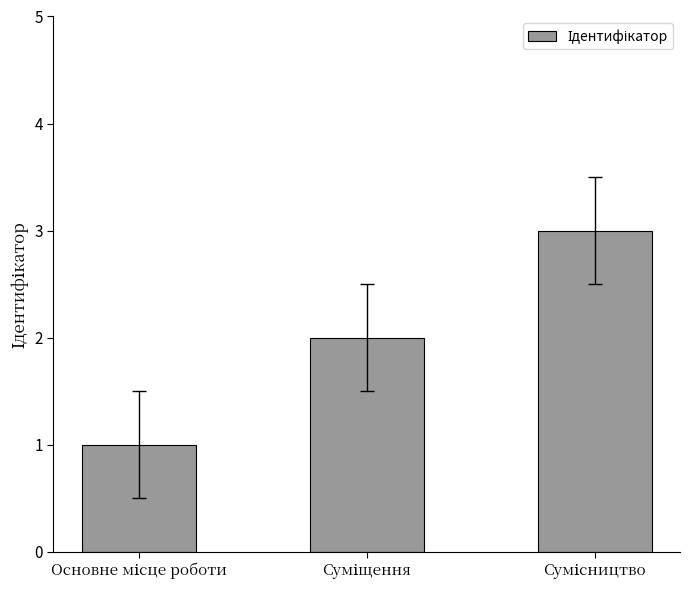

What is the maximum value shown in the chart?

3